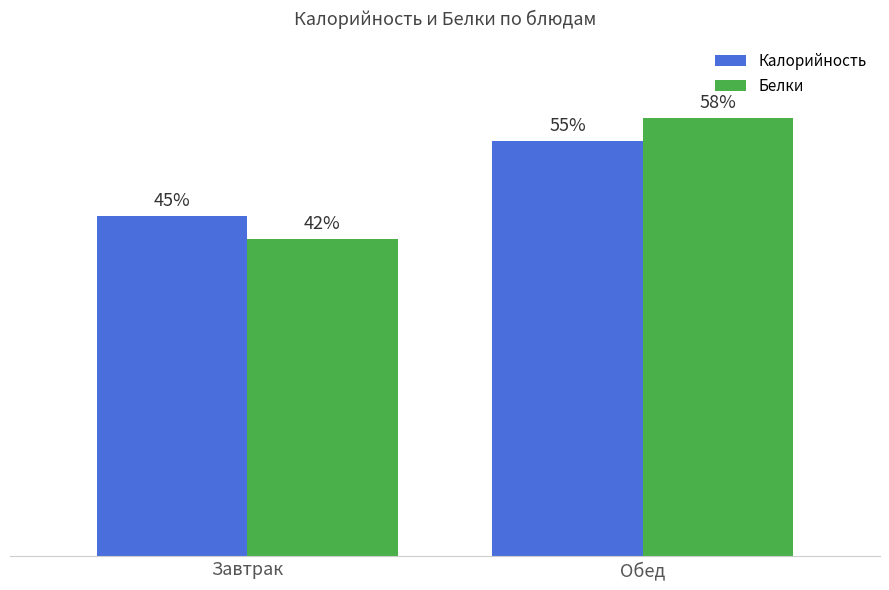

Rank the categories by Белки value from lowest to highest.

Завтрак, Обед